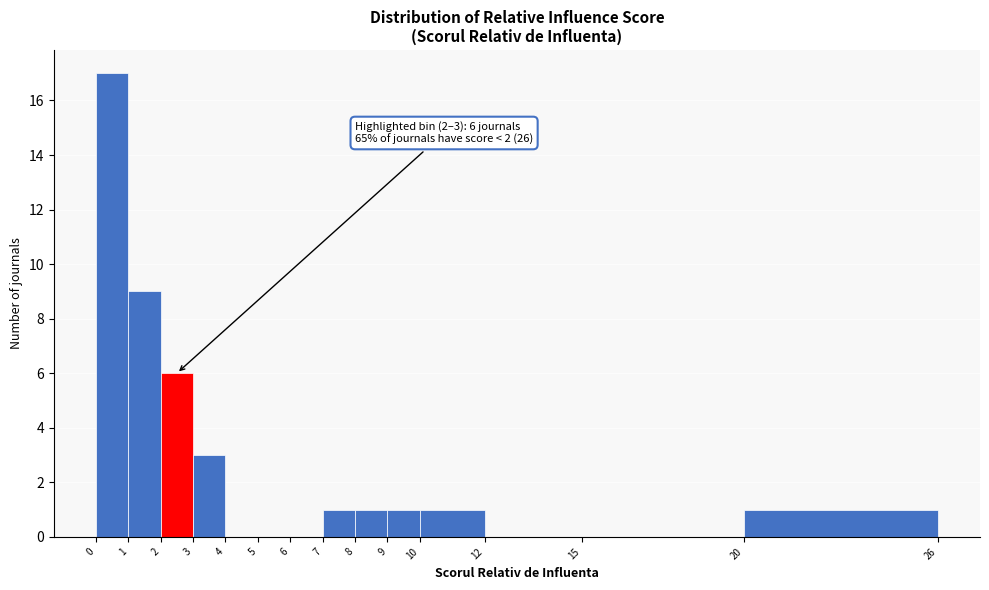

Over which range of the x-axis is the bar tallest?

0 to 1